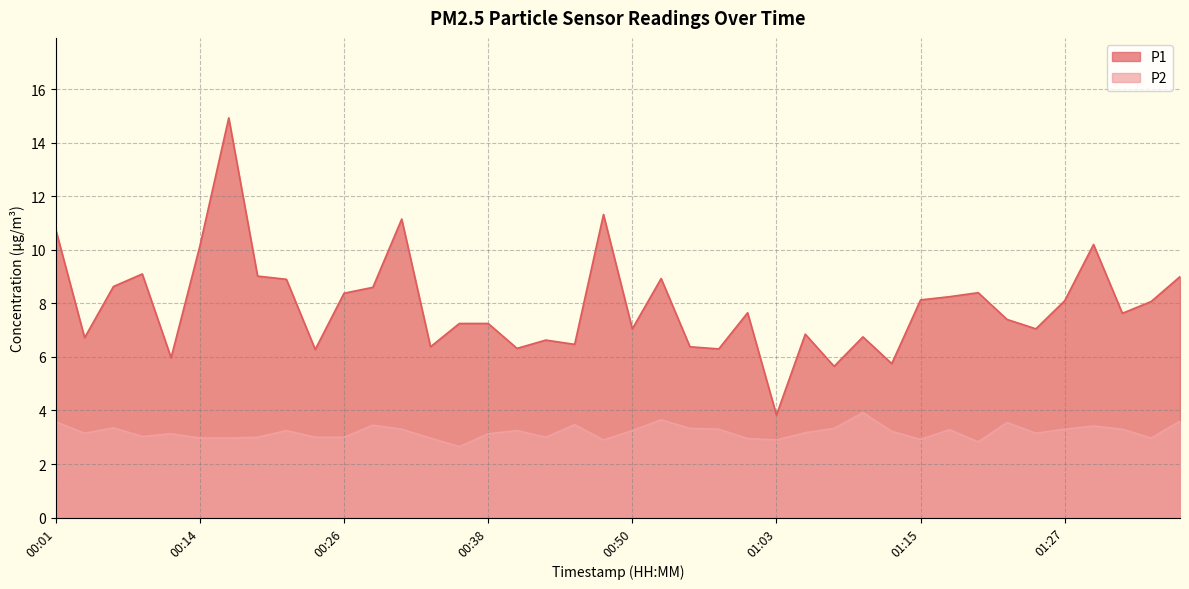

Rank the categories by P2 value from lowest to highest.

00:36, 01:20, 00:48, 01:03, 01:15, 01:00, 00:14, 00:16, 00:33, 01:34, 00:19, 00:23, 00:26, 00:43, 00:09, 00:11, 00:38, 00:04, 01:25, 01:05, 01:12, 00:21, 00:40, 00:50, 01:17, 00:31, 00:58, 01:27, 01:32, 00:55, 01:08, 00:06, 01:29, 00:28, 00:45, 01:22, 00:01, 01:37, 00:53, 01:10